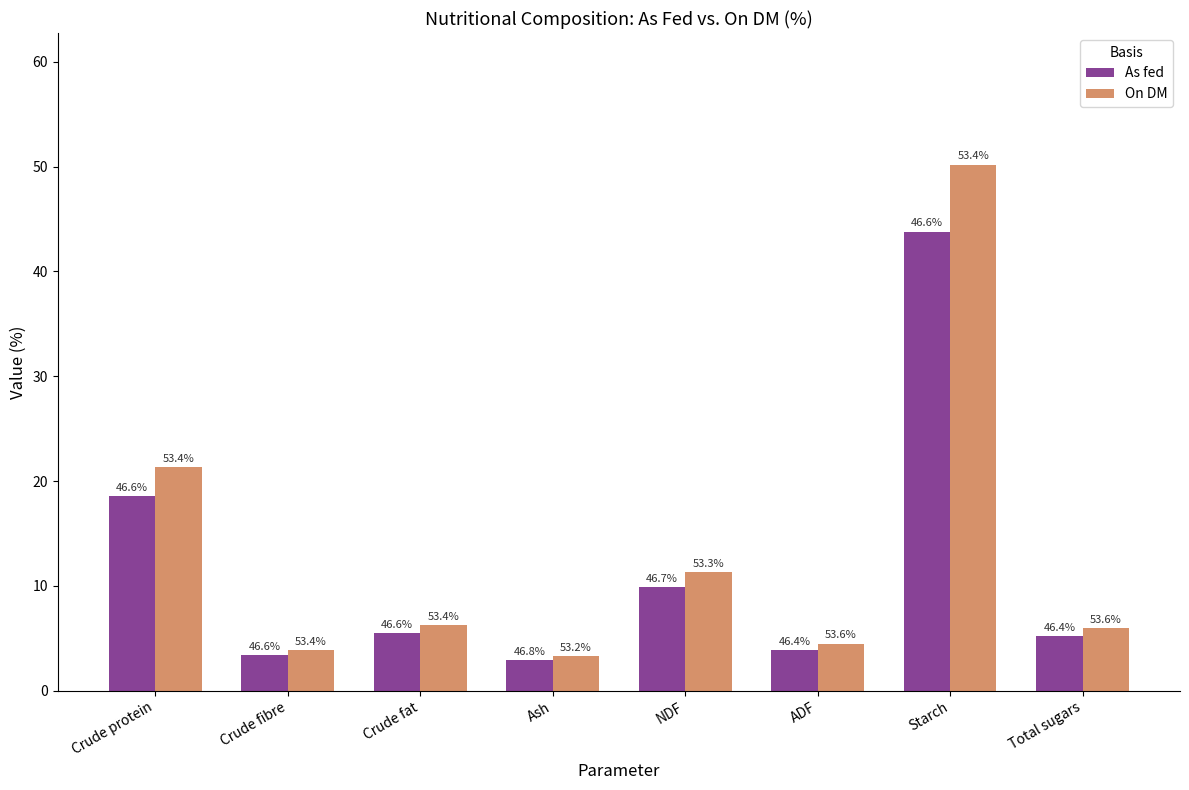

Rank the series by their average value, from highest to lowest.

On DM, As fed